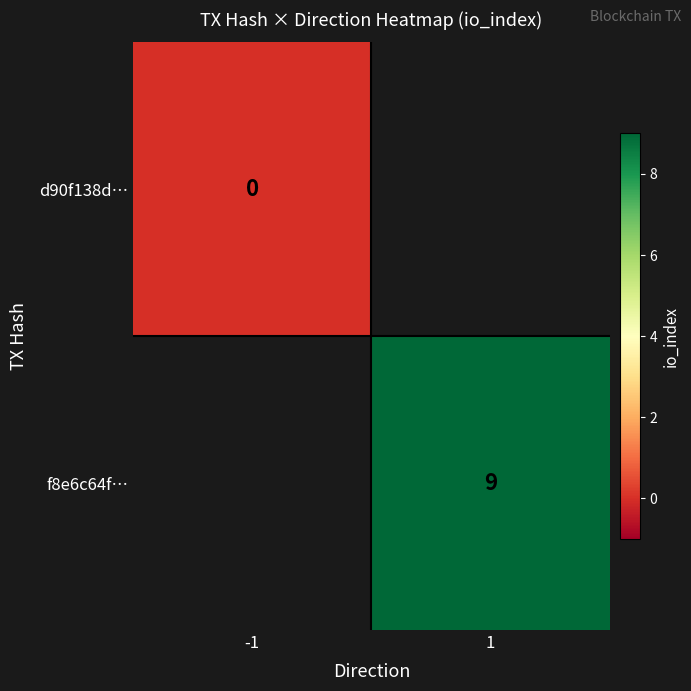

Is the value of f8e6c64f… at 1 greater than the value of d90f138d… at -1?

Yes